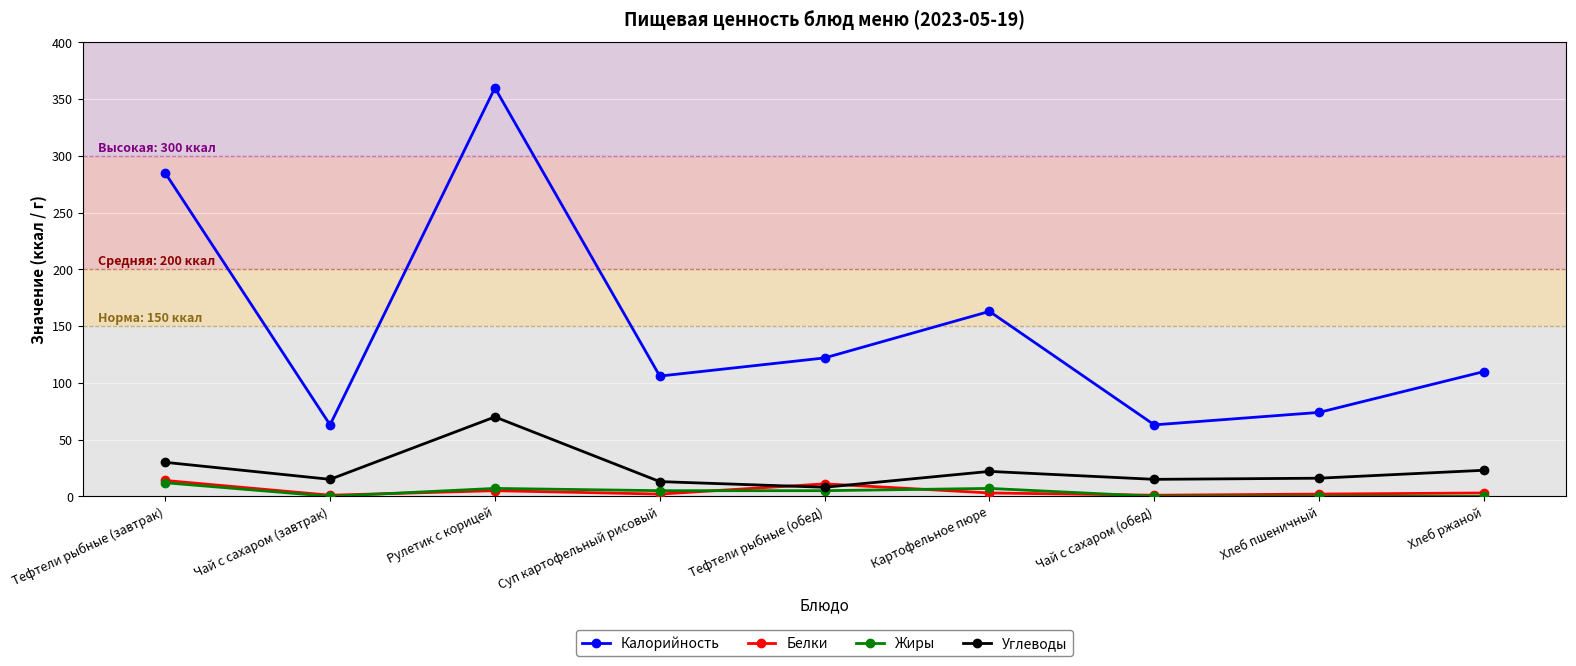

The value of Жиры at Хлеб пшеничный is 0. True or false?

True